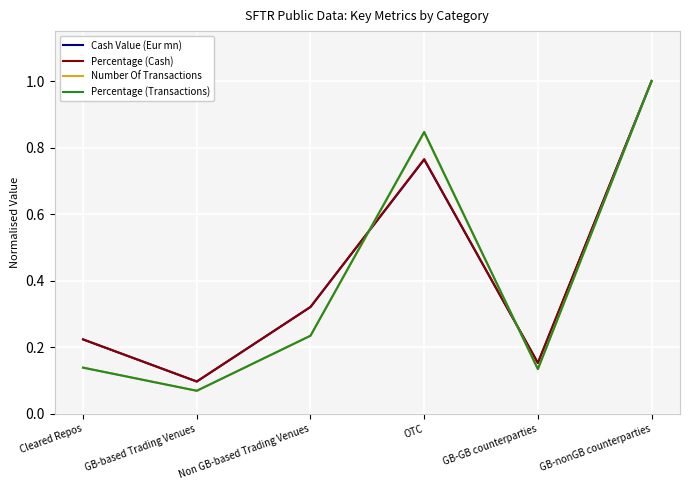

Which category has the lowest value in the Percentage (Transactions) series?

GB-based Trading Venues